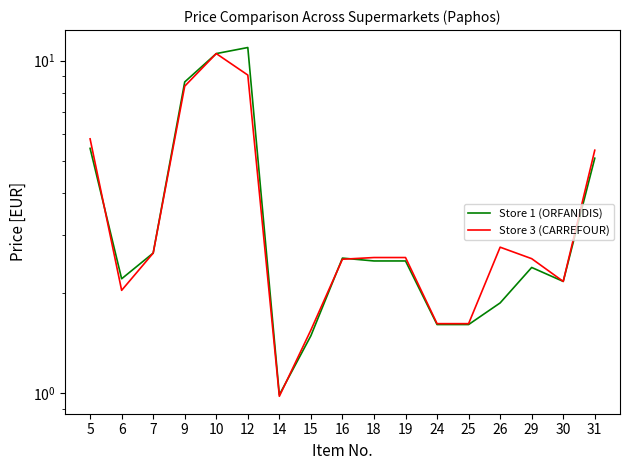

What is the value of the Store 1 (ORFANIDIS) point at the 5th from the left?

10.5